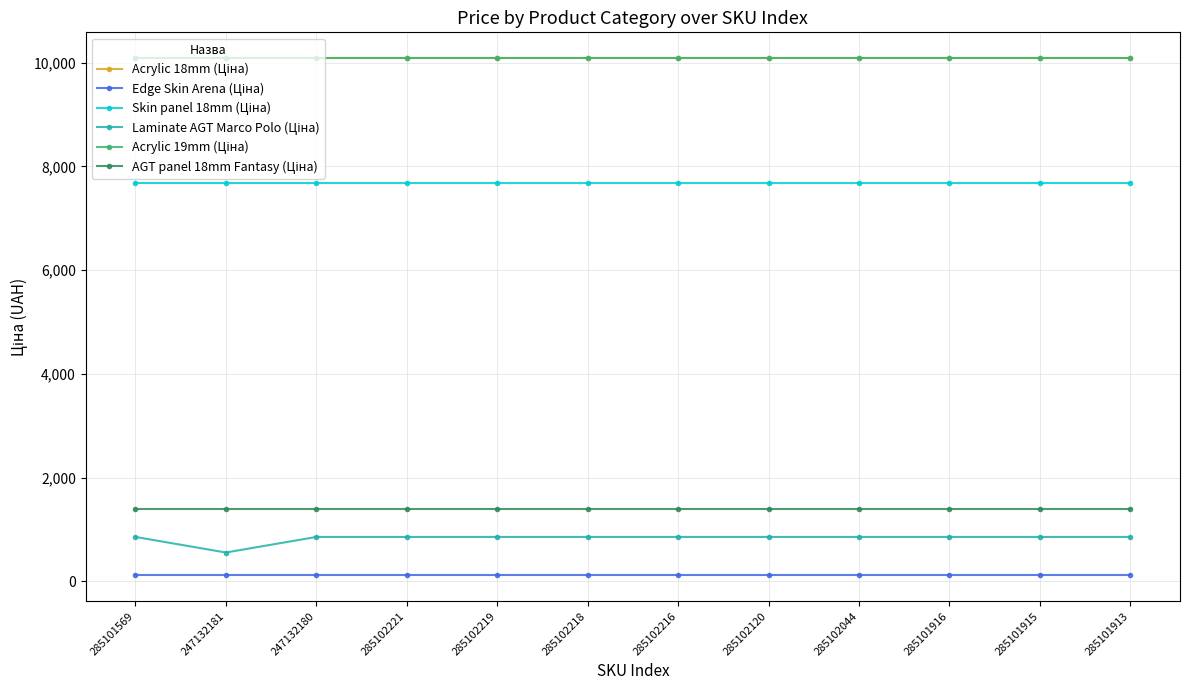

Is the value of Acrylic 18mm (Ціна) at 285102044 greater than the value of Edge Skin Arena (Ціна) at 285102216?

Yes